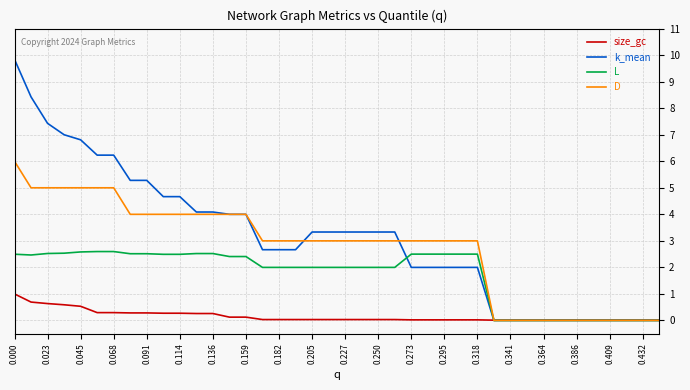

Rank the series by their maximum value, from lowest to highest.

size_gc, L, D, k_mean